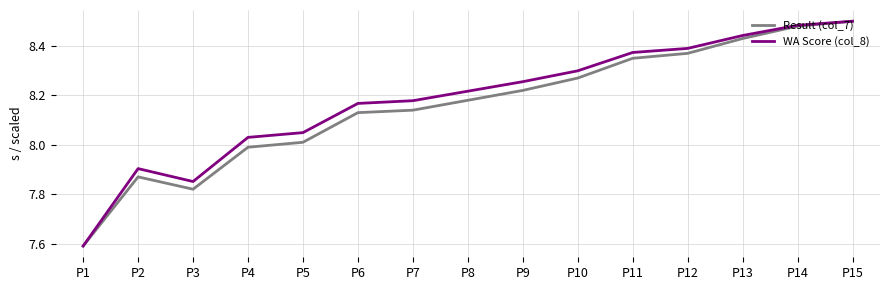

What is the minimum value for Result (col_7)?

7.6